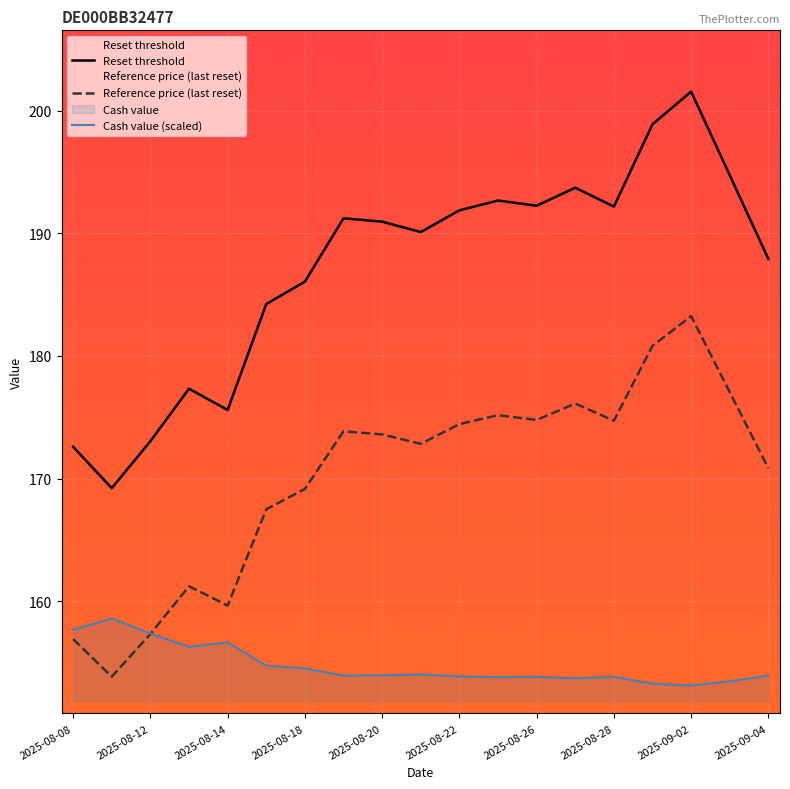

What is the highest value of the Cash value (scaled) series?

158.6